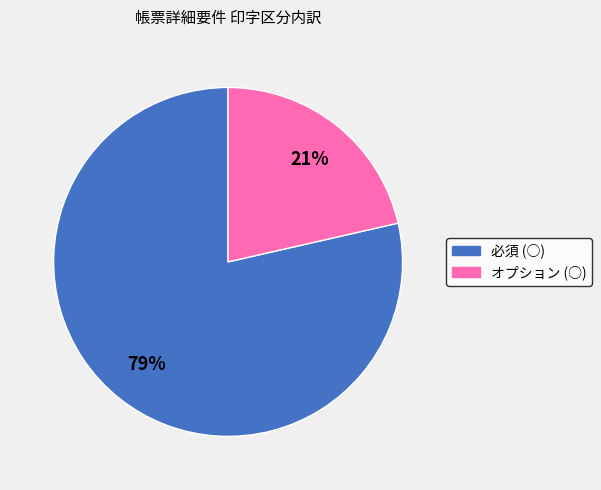

Do オプション (○) and 必須 (○) together represent more than half of the pie?

Yes